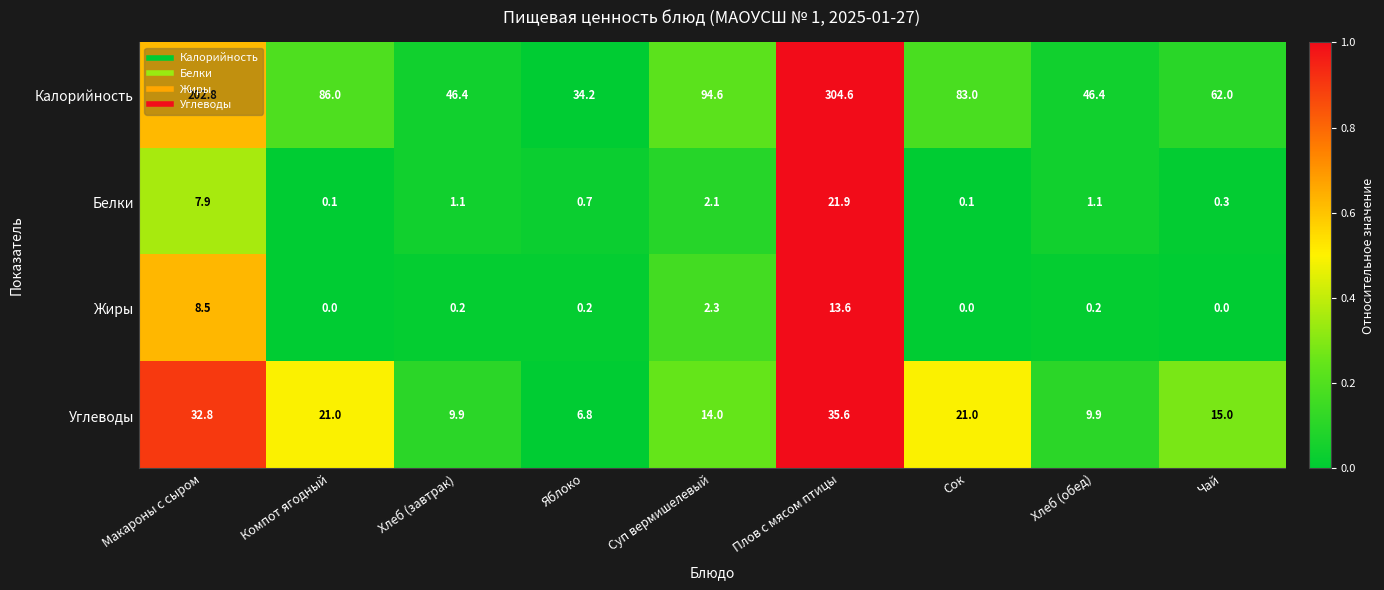

The value of Жиры at Суп вермишелевый is 0.9. True or false?

False